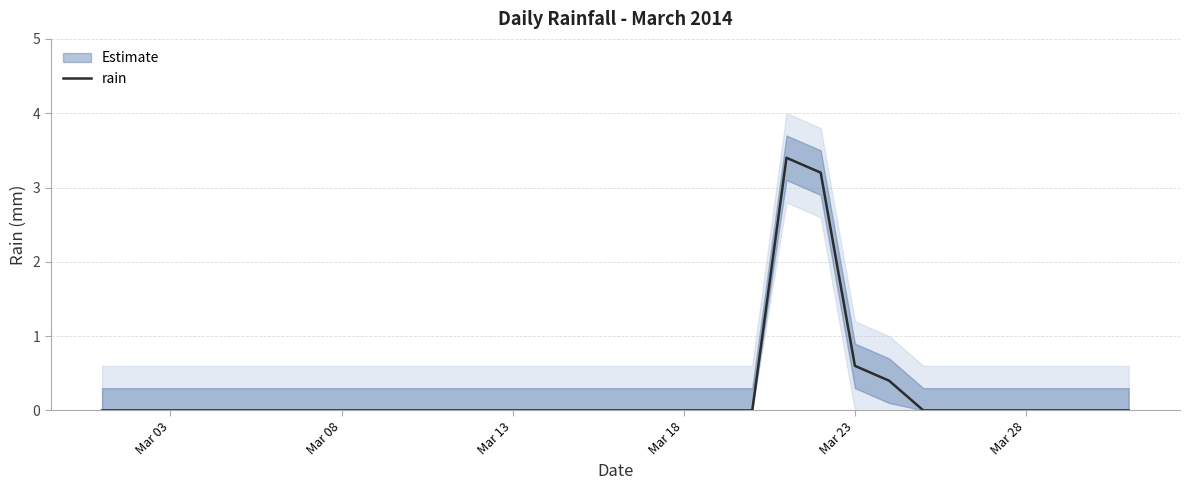

What is the highest value of the rain series?

3.4